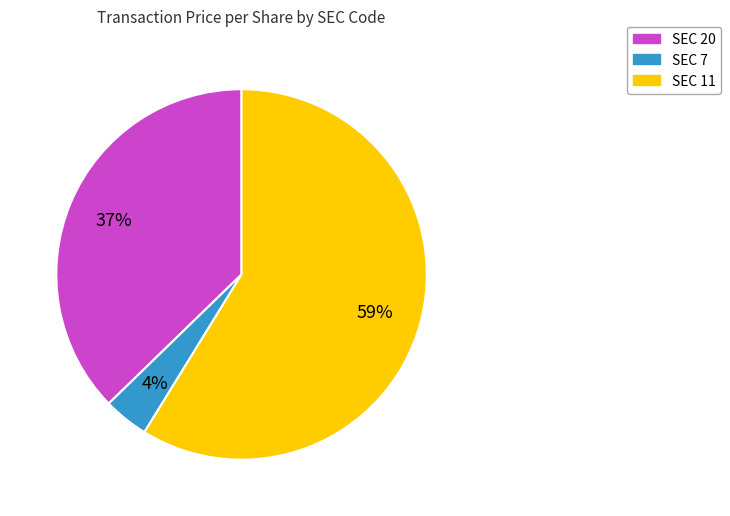

Is there a majority slice in this chart?

Yes